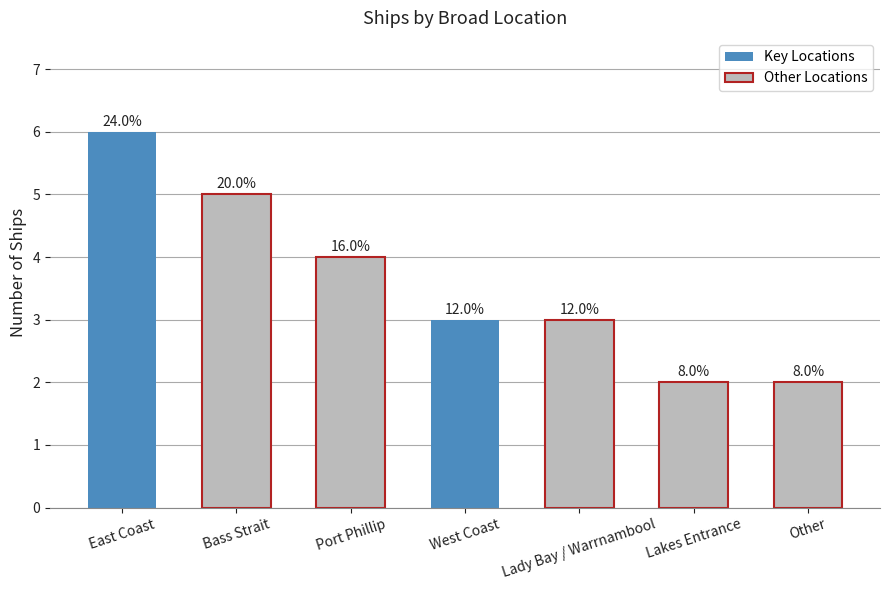

Rank the categories by value from lowest to highest.

Lakes Entrance, Other, West Coast, Lady Bay / Warrnambool, Port Phillip, Bass Strait, East Coast